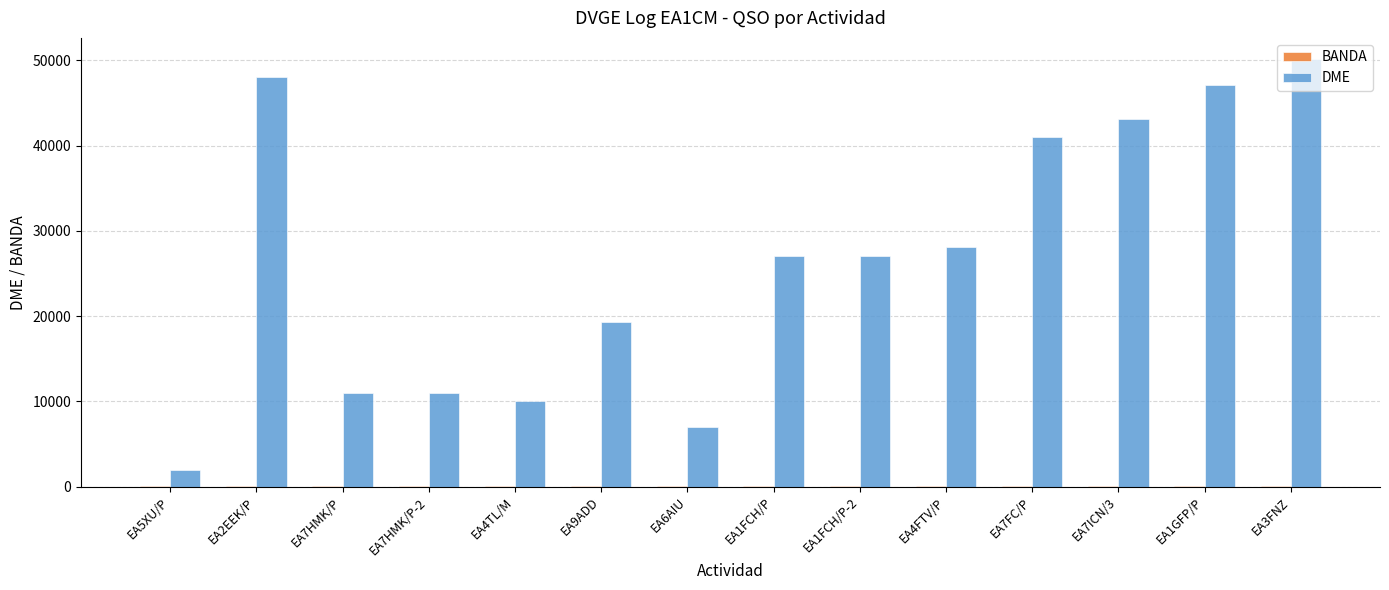

Which series changed the most between EA1FCH/P-2 and EA7FC/P?

DME